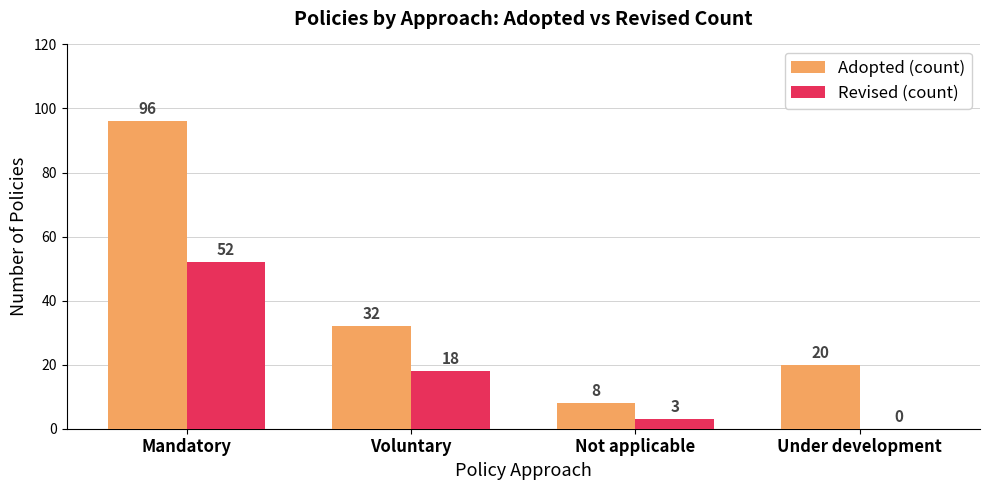

How many positive values does the Revised (count) series have?

3